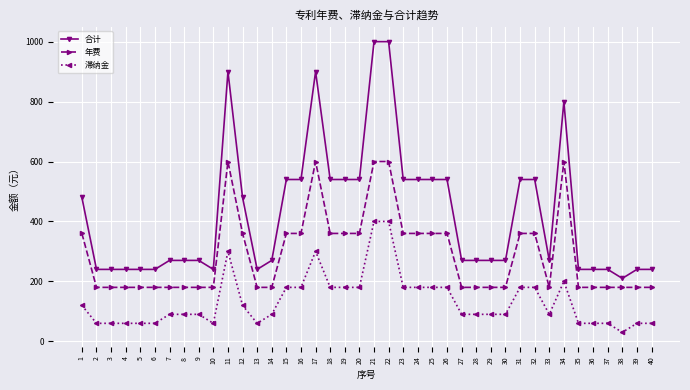

What are all the series names shown in the legend?

合计, 年费, 滞纳金